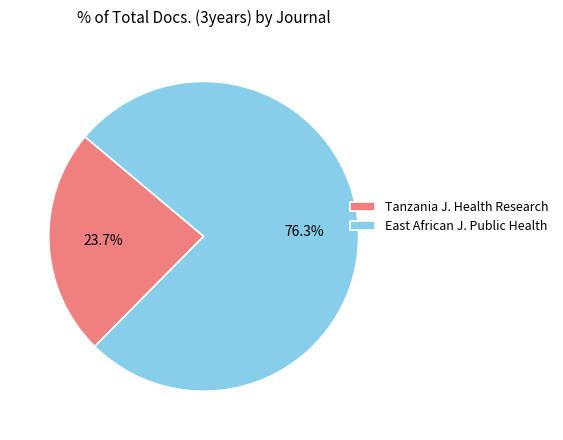

Approximately how many times larger is the value at East African J. Public Health compared to Tanzania J. Health Research?

3.2